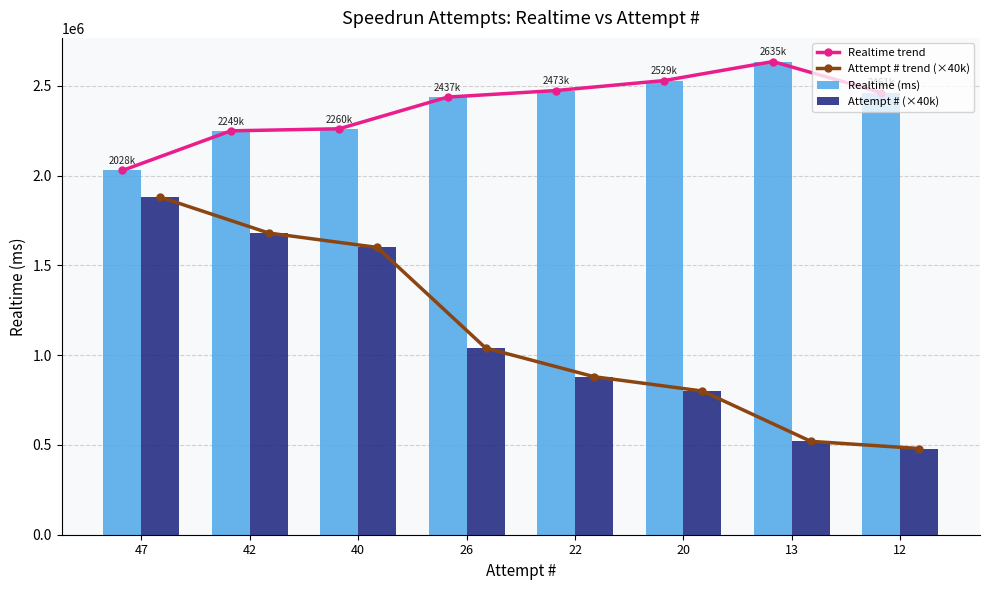

The Attempt # (×40k) series shows 1868556 at 26. True or false?

False